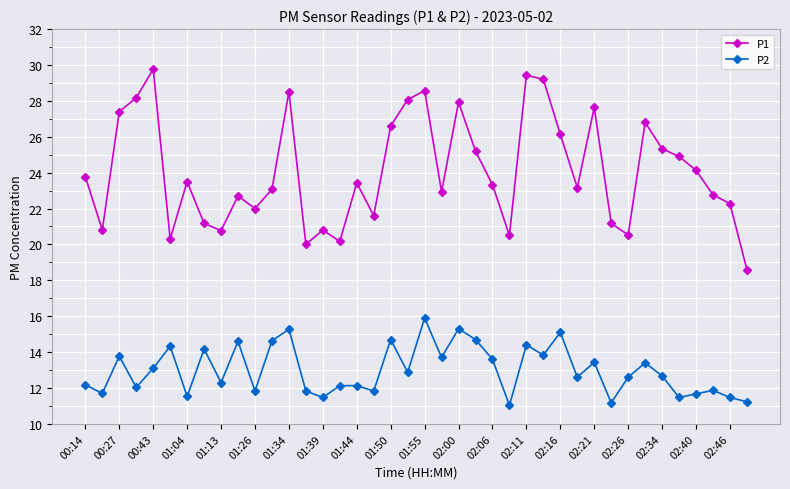

True or false: P2 and P1 cross at least once.

False